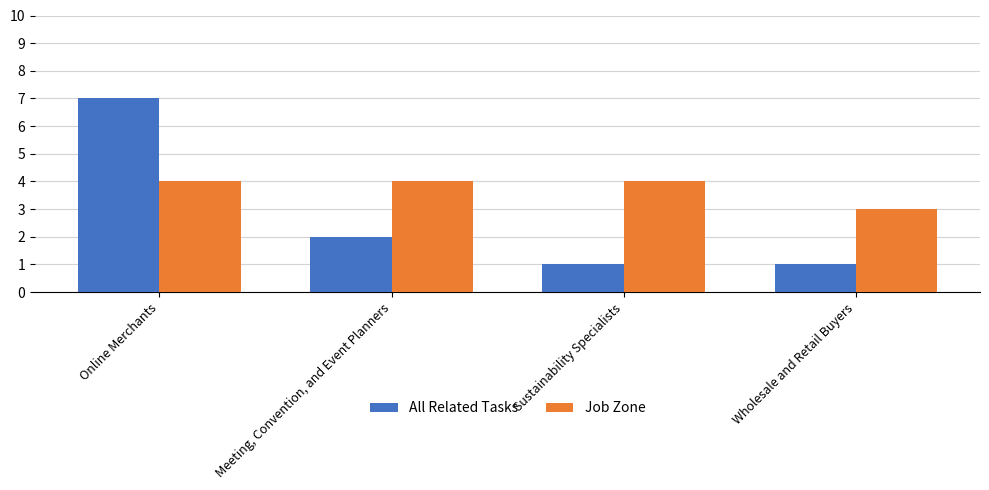

Reading left to right, extract all data points from this chart.

All Related Tasks: 7	2	1	1
Job Zone: 4	4	4	3